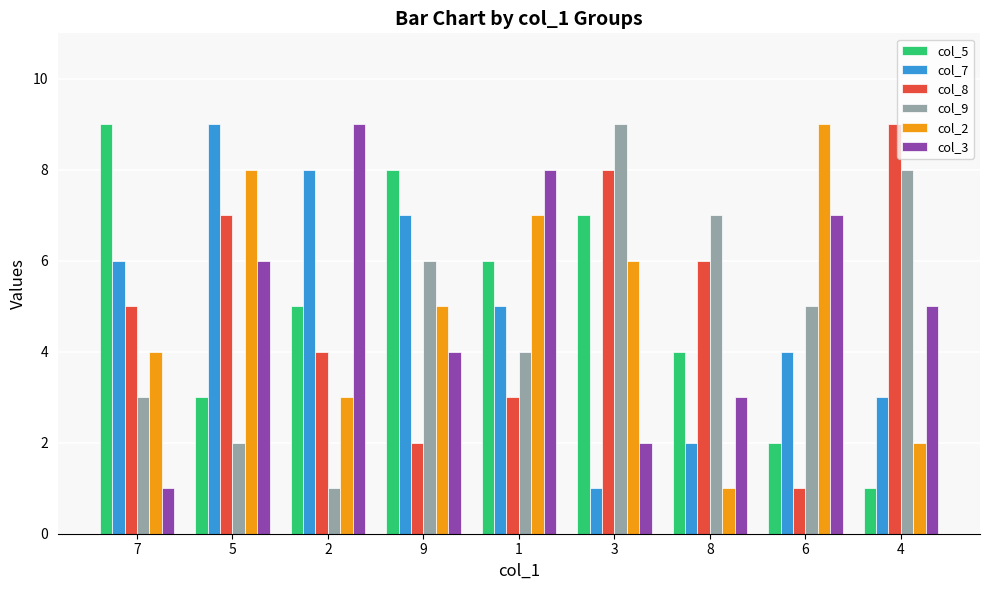

What is the sum of the col_3 values at 3 and 1?

10